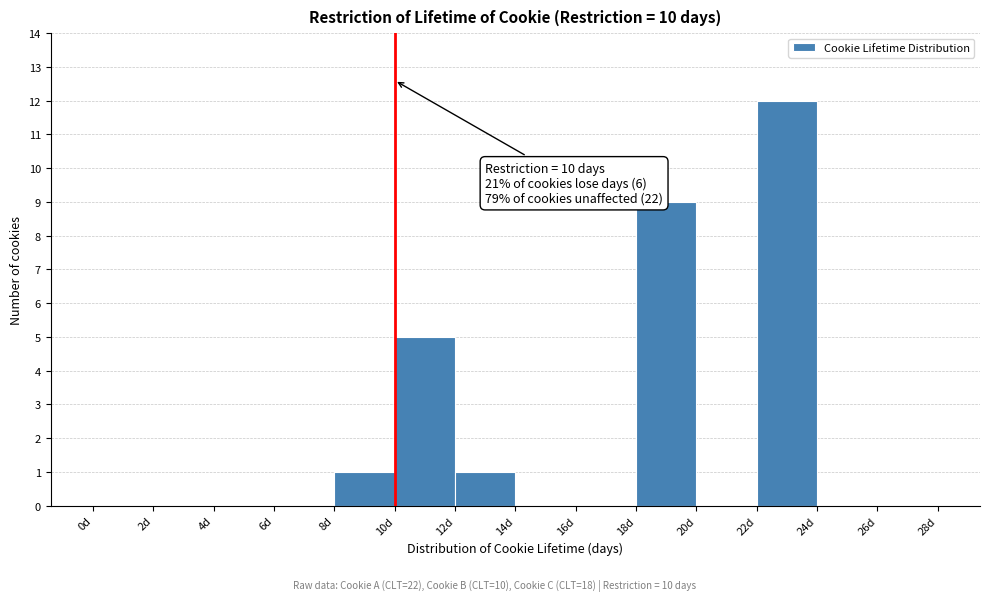

Over which range of the x-axis is the bar tallest?

22 to 24